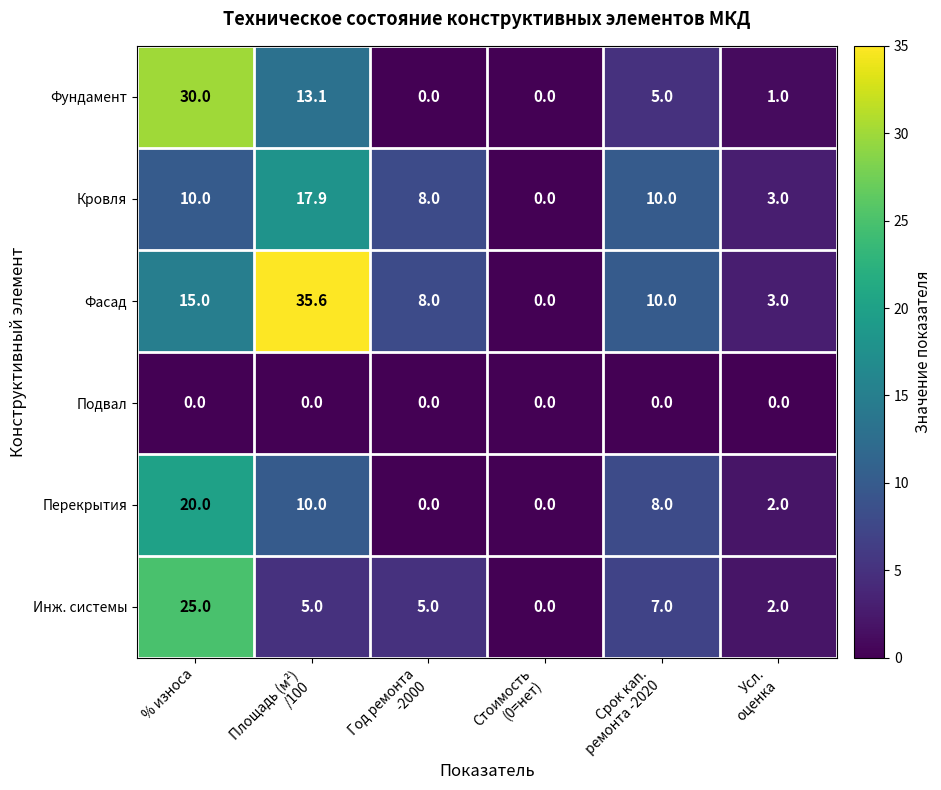

Which series has the widest spread of values?

Фасад